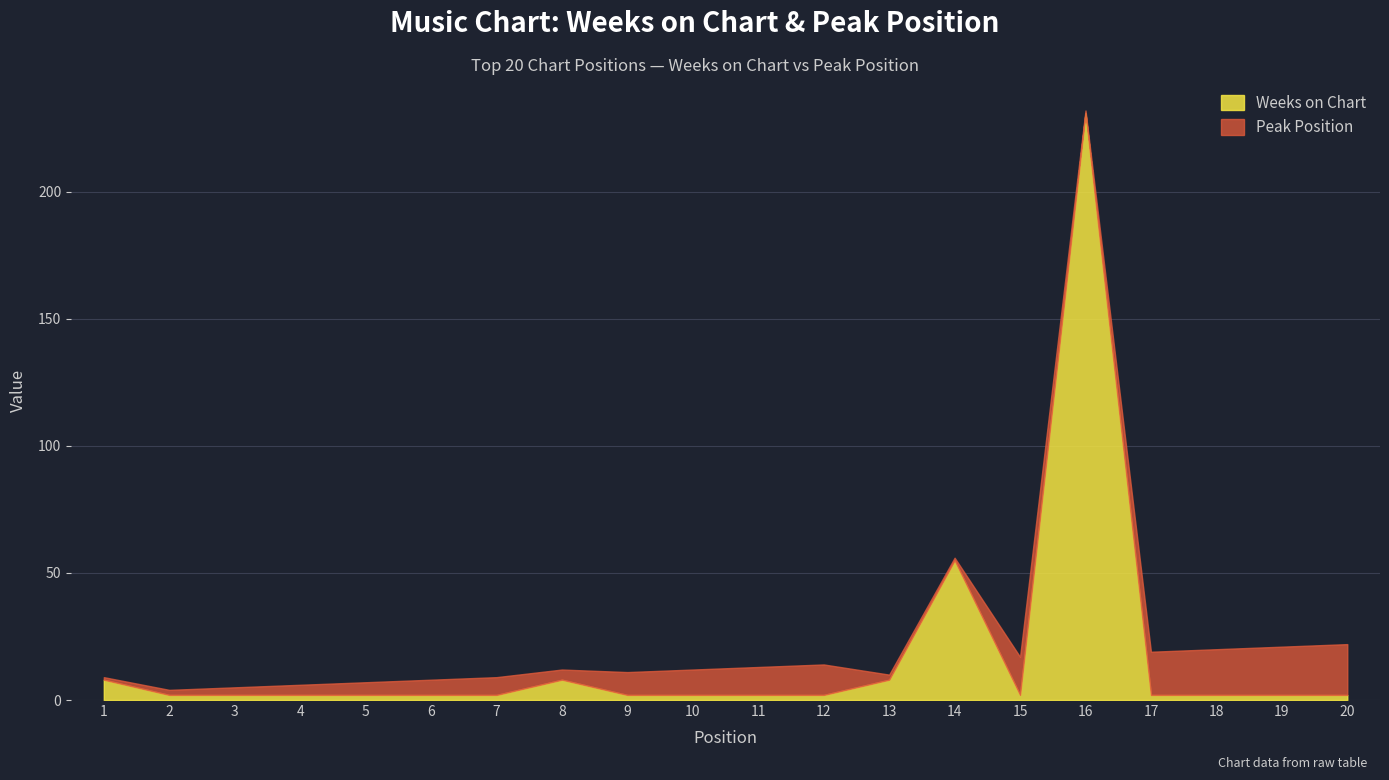

Between 3 and 15, which is larger?

3